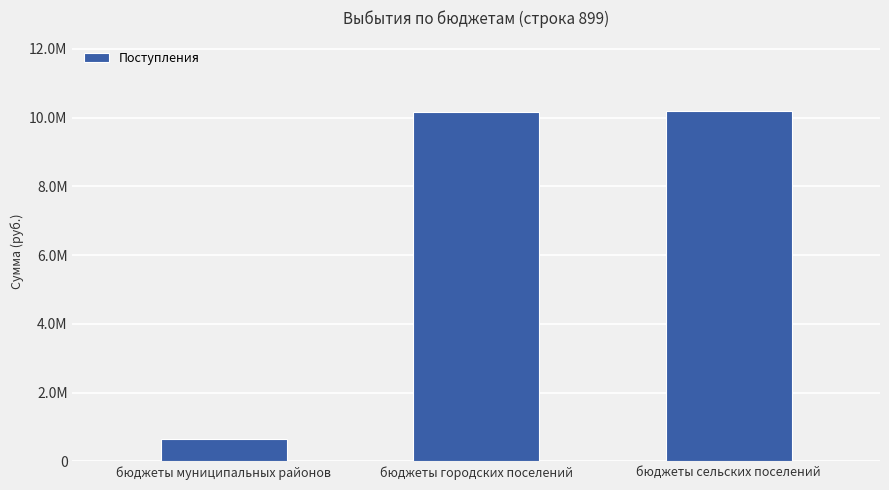

What is the change in value from бюджеты городских поселений to бюджеты сельских поселений?

+50979.0